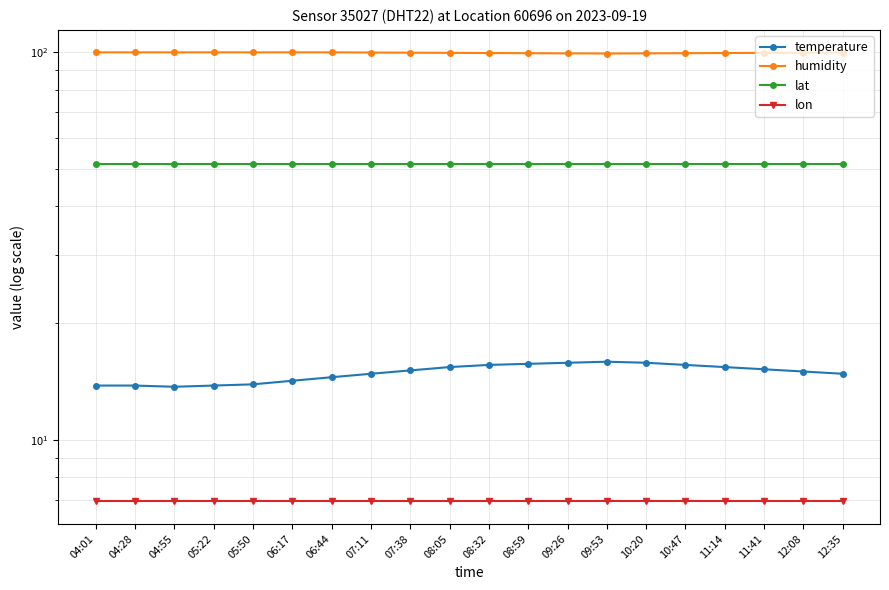

The temperature series shows 25.6 at 07:38. True or false?

False